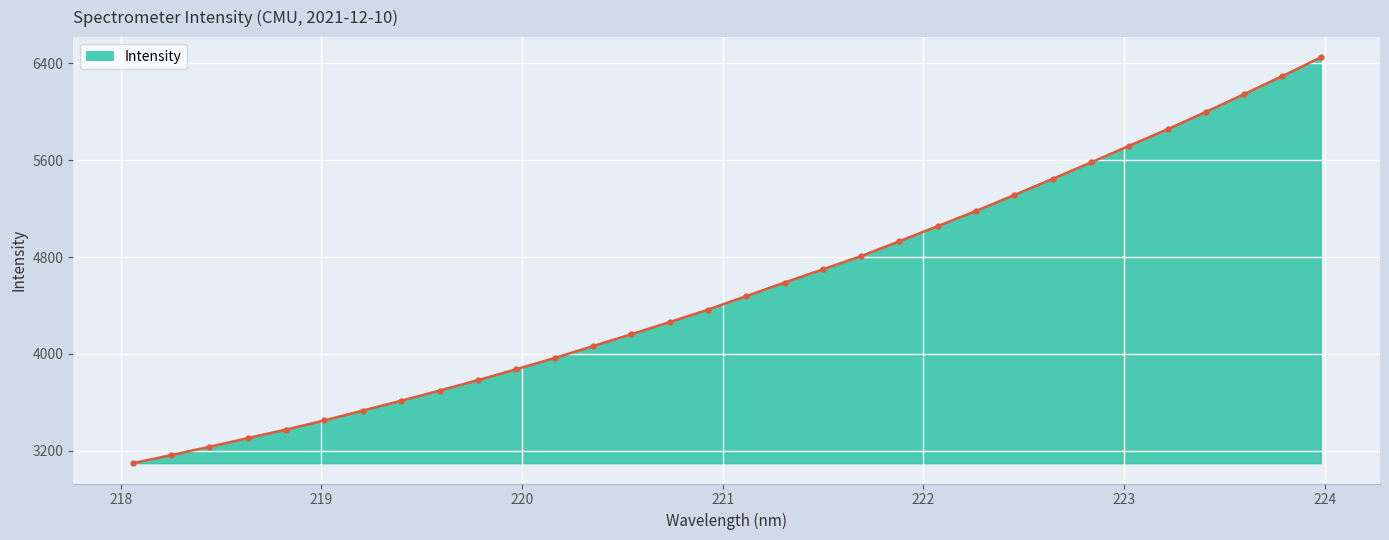

What is the value of the 30th point from the left?

6146.0